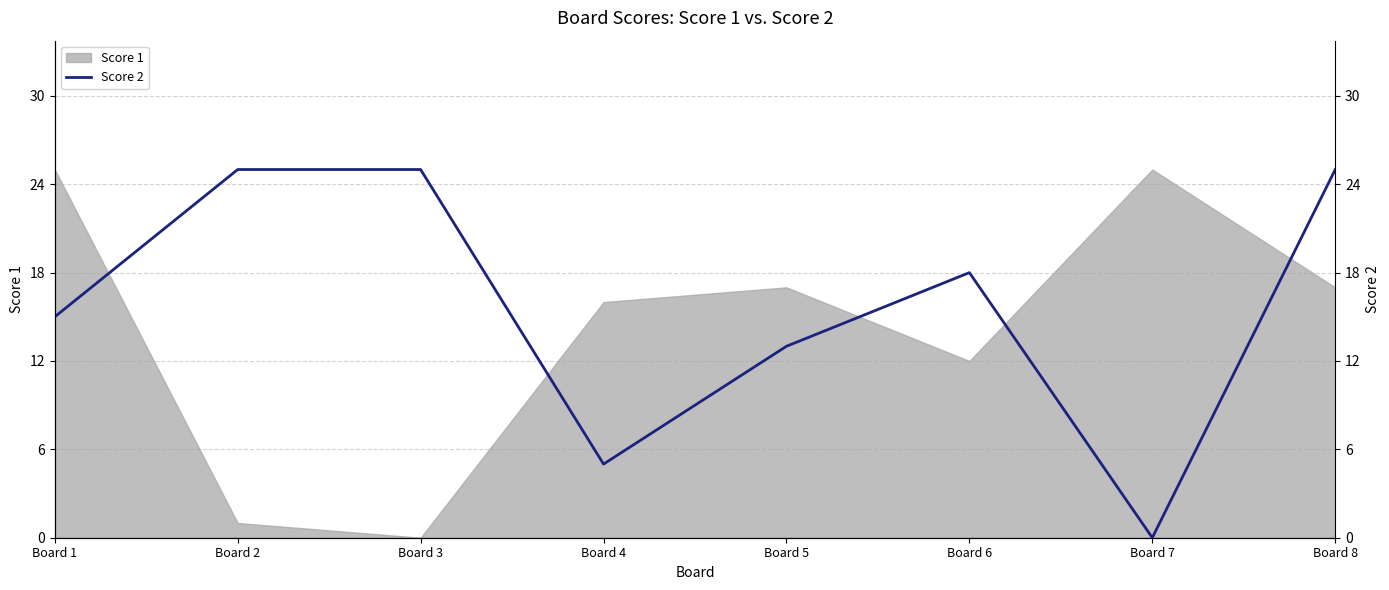

The value of Score 1 at Board 4 is 24. True or false?

False